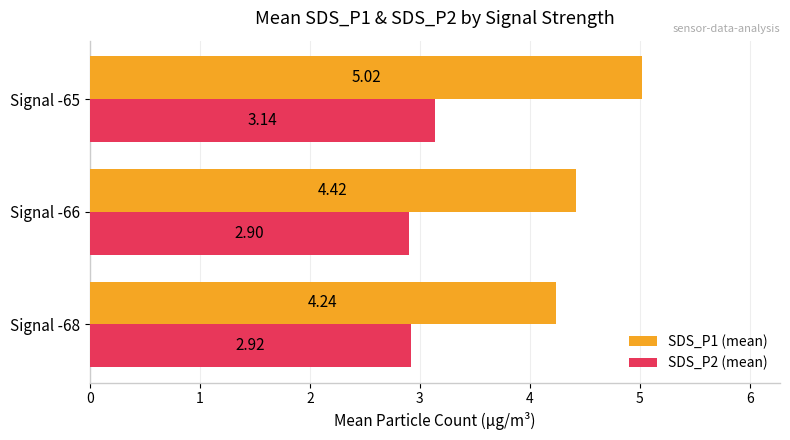

What is the average value of the SDS_P2 (mean) series?

3.0